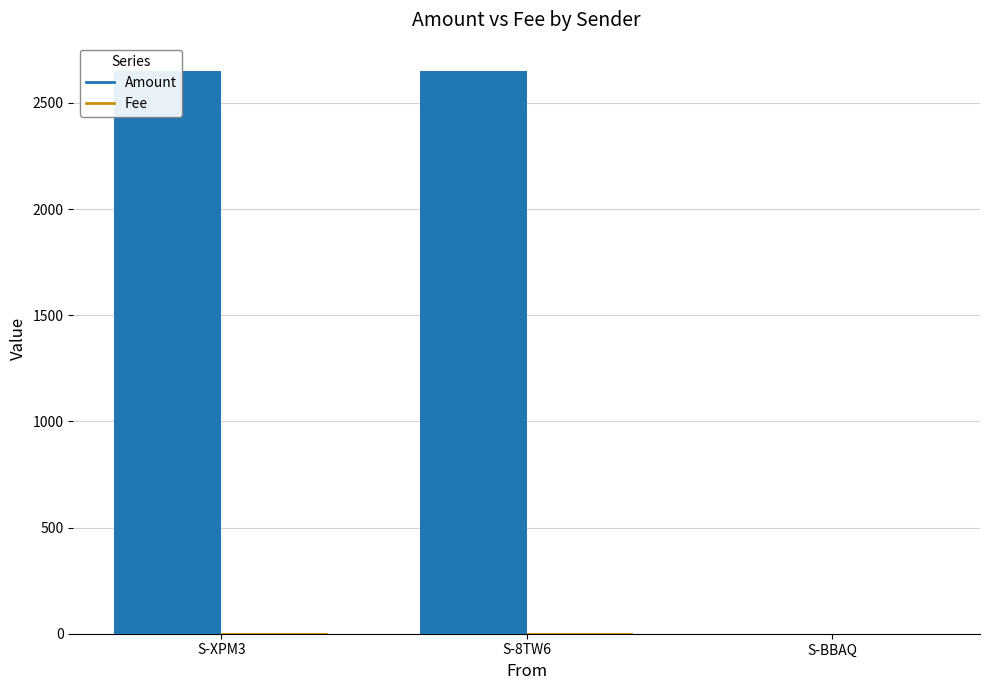

Which series changed the most between S-XPM3 and S-BBAQ?

Amount